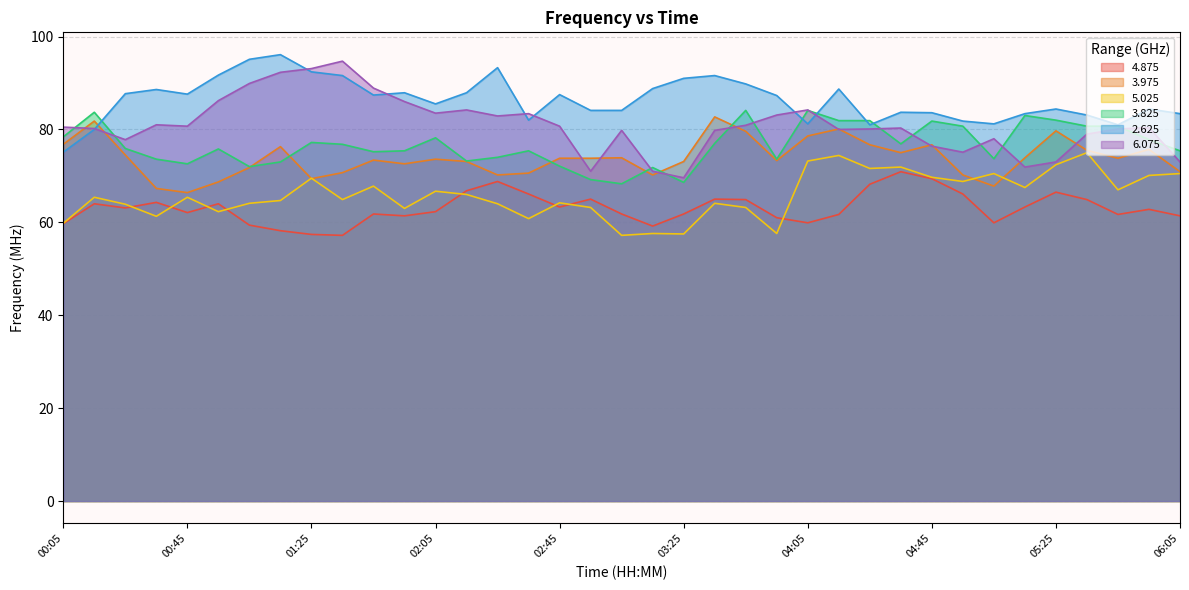

What is the sum of the 2.625 values at 05:25 and 03:25?

175.4